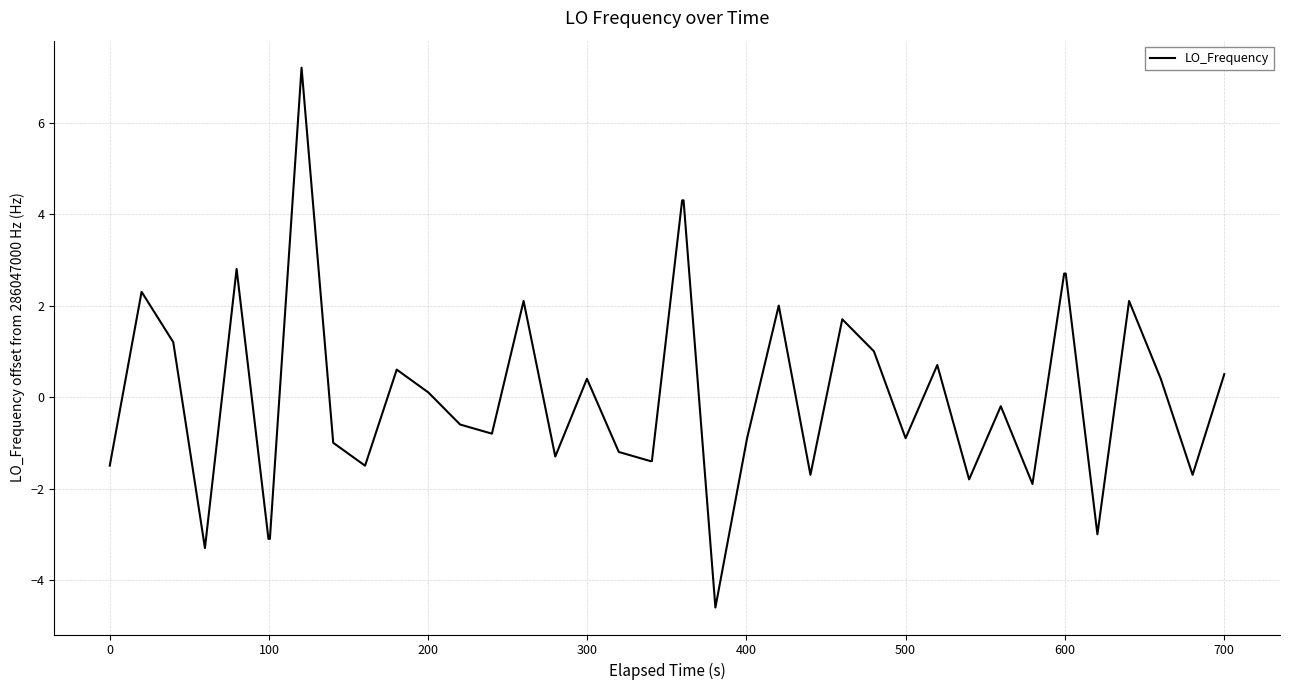

What is the maximum value shown in the chart?

7.2